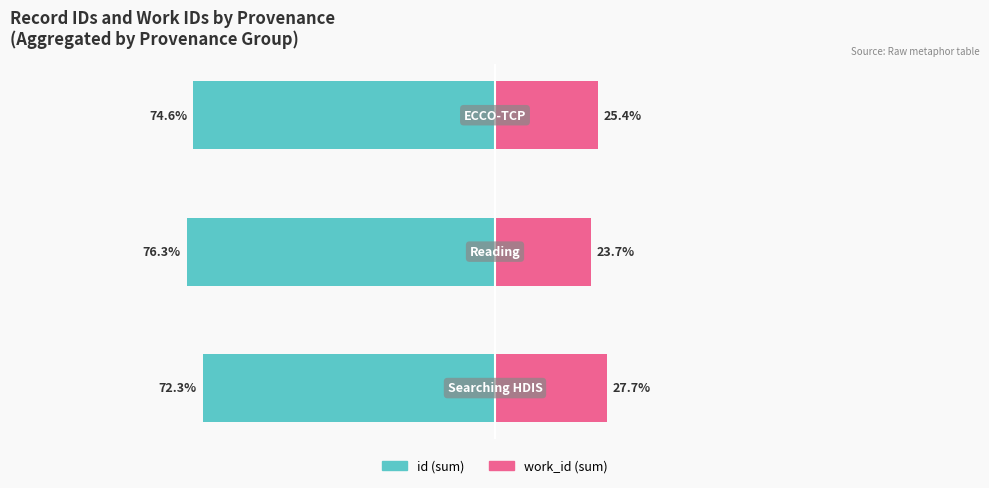

The work_id series shows 25.4 at 2. True or false?

True